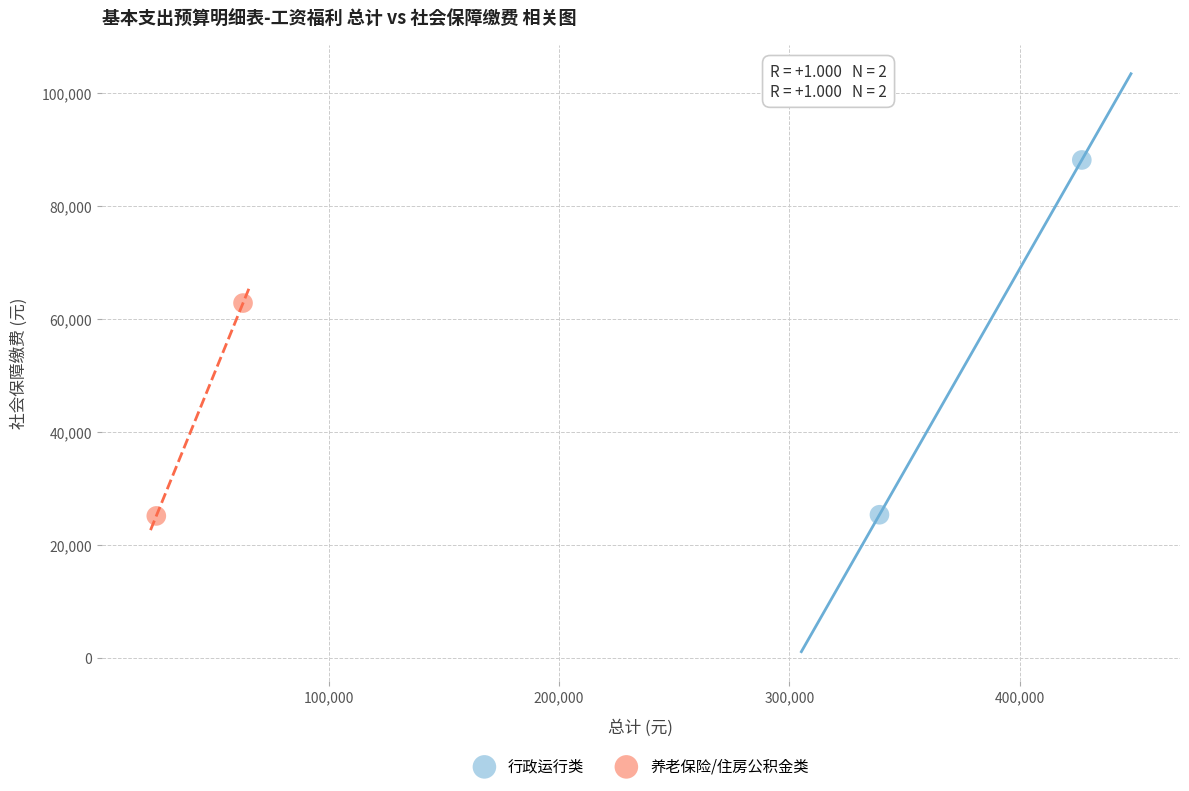

What are all the series names shown in the legend?

行政运行类, 养老保险/住房公积金类